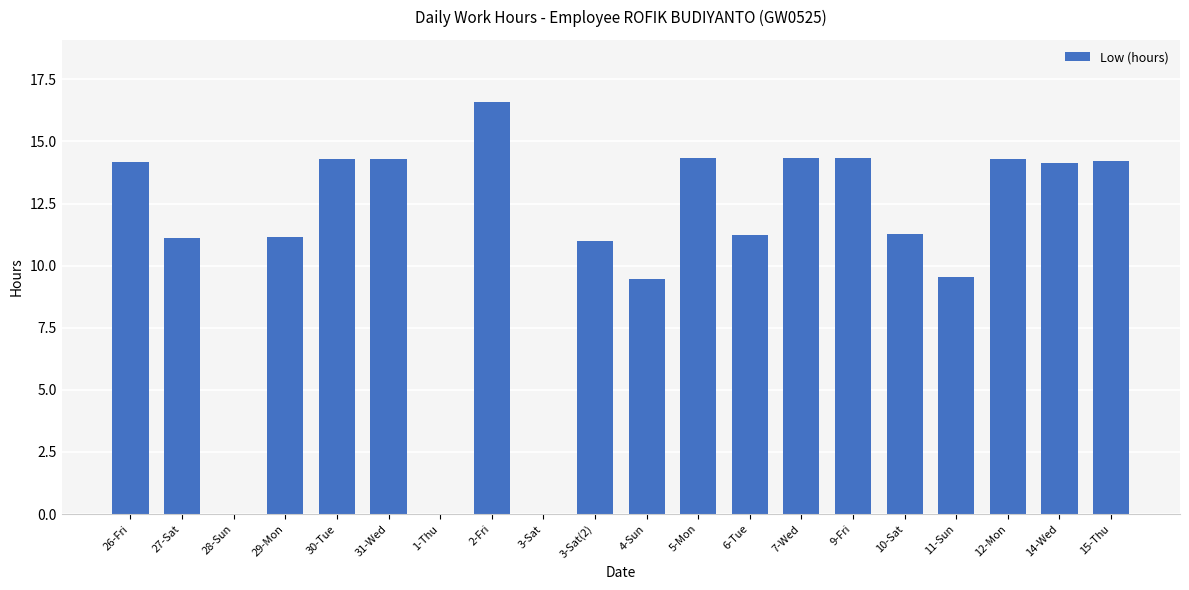

What is the average value?

11.0